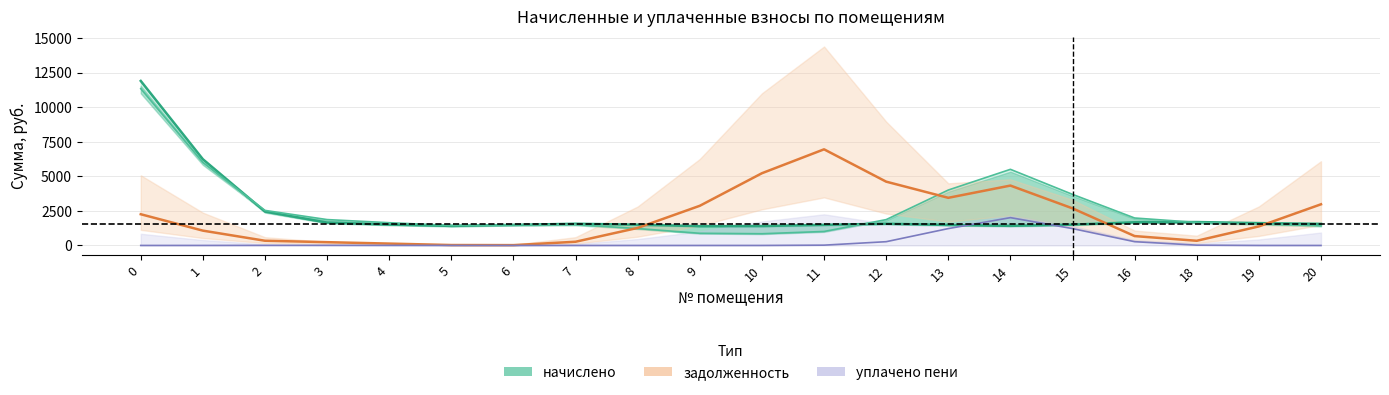

Which series has the largest range (max minus min)?

начислено